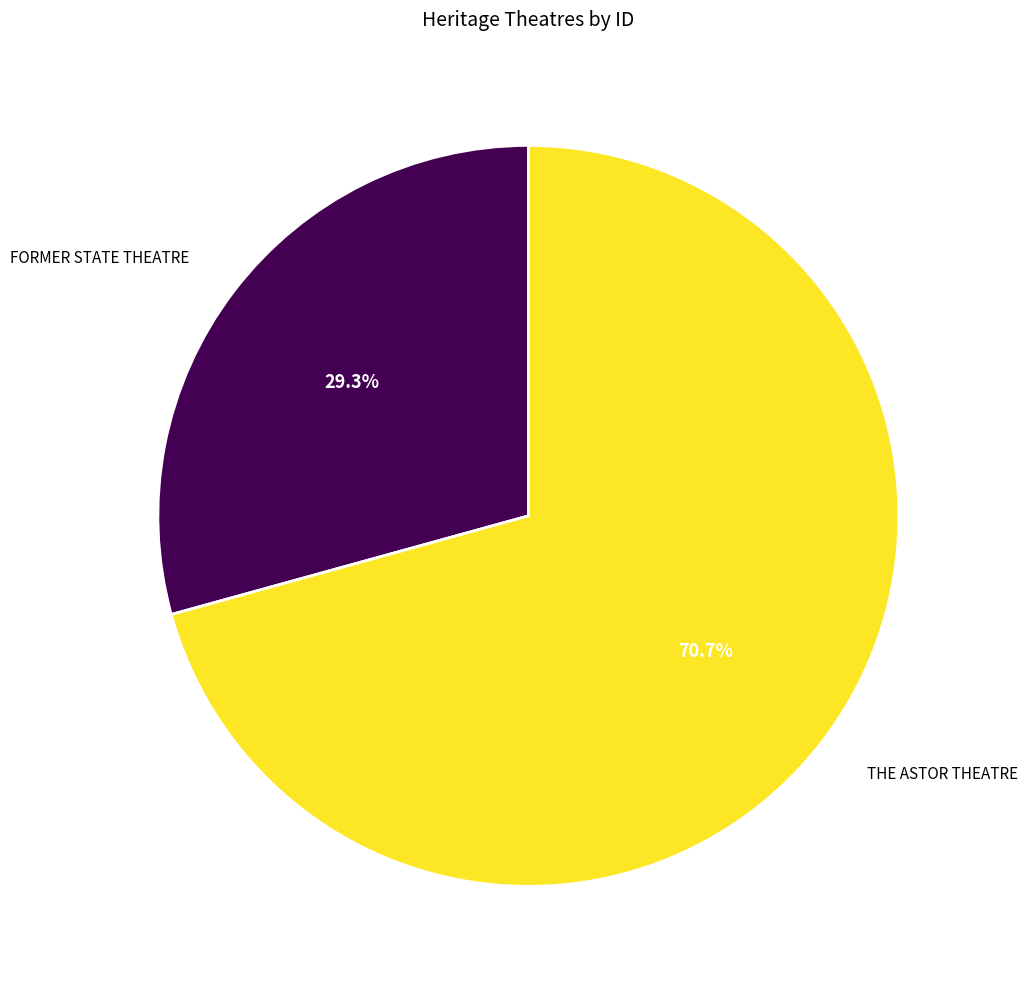

Which category has the smallest portion of the pie?

FORMER STATE THEATRE